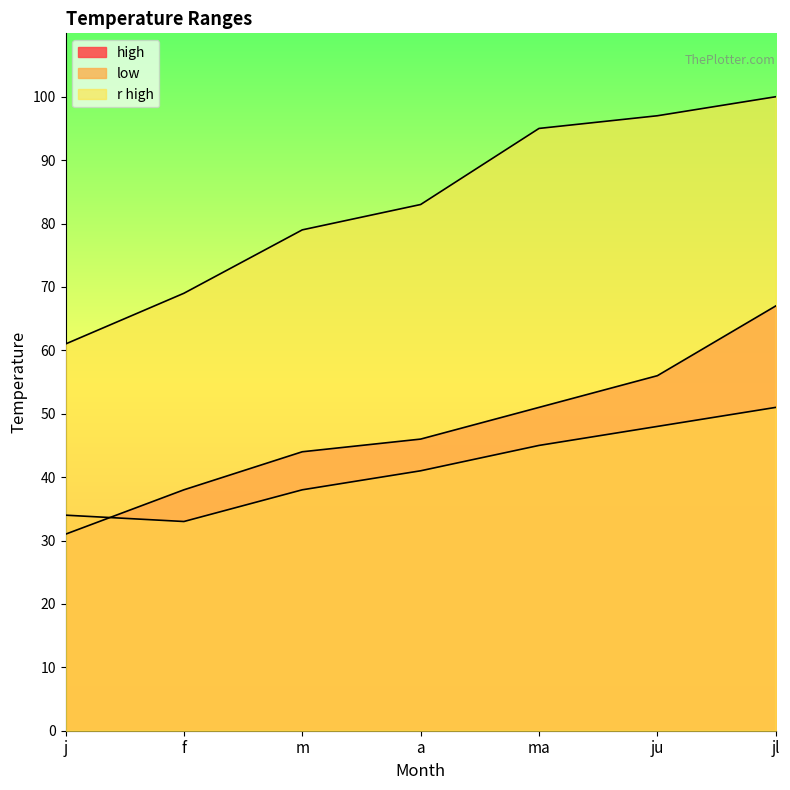

What is the sum of all r high values?

584